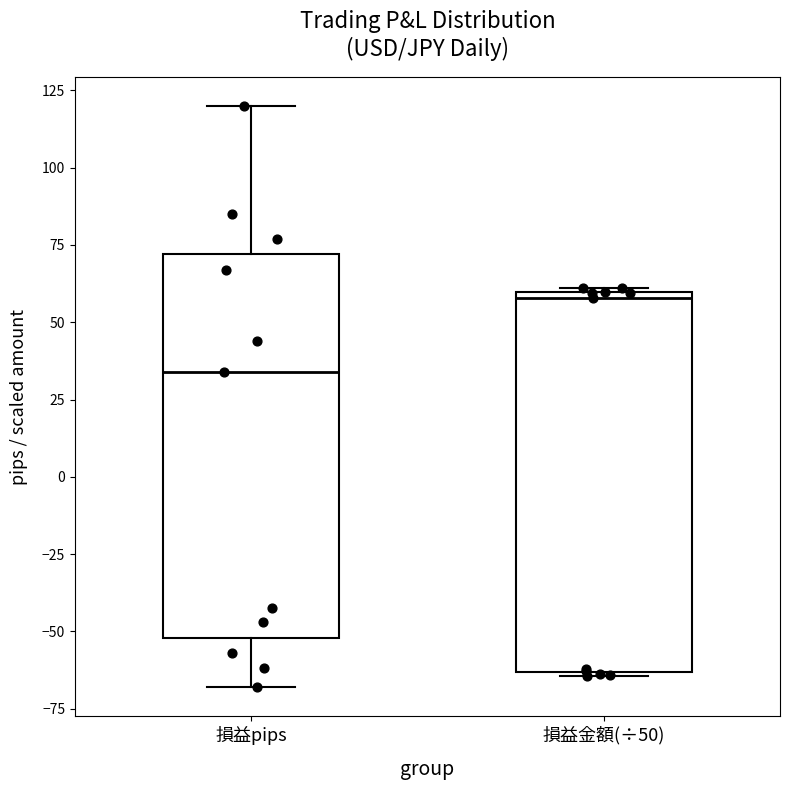

Which box has the highest median line?

損益金額(÷50)